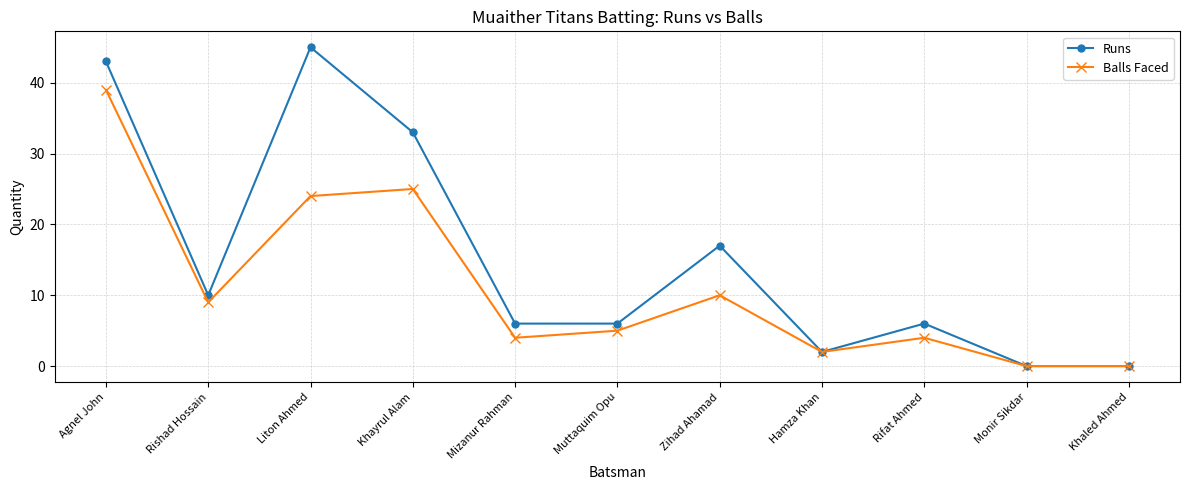

Where is Runs nearest to the value 22?

Zihad Ahamad